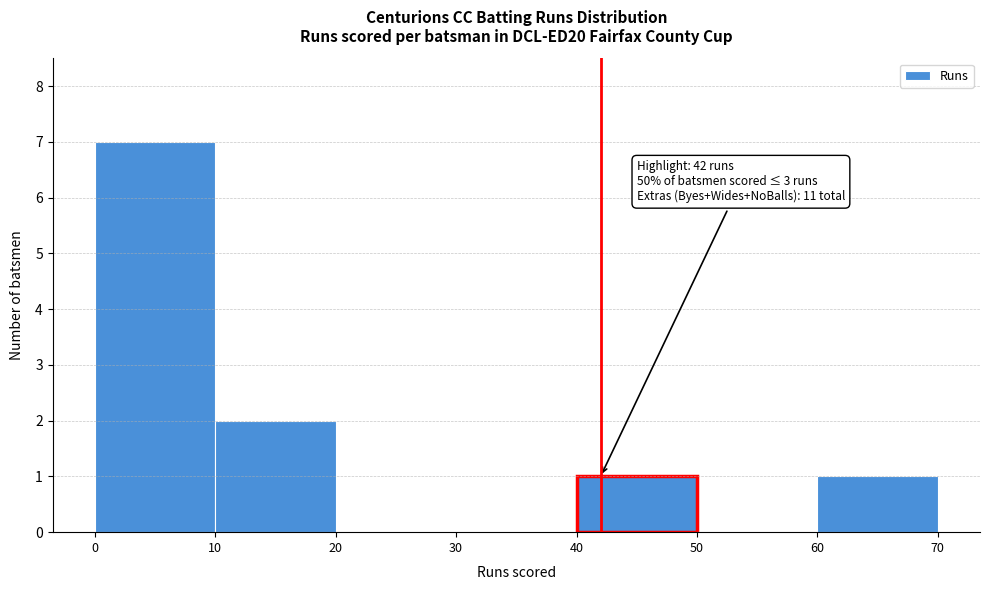

Over which range of the x-axis is the bar tallest?

0 to 10